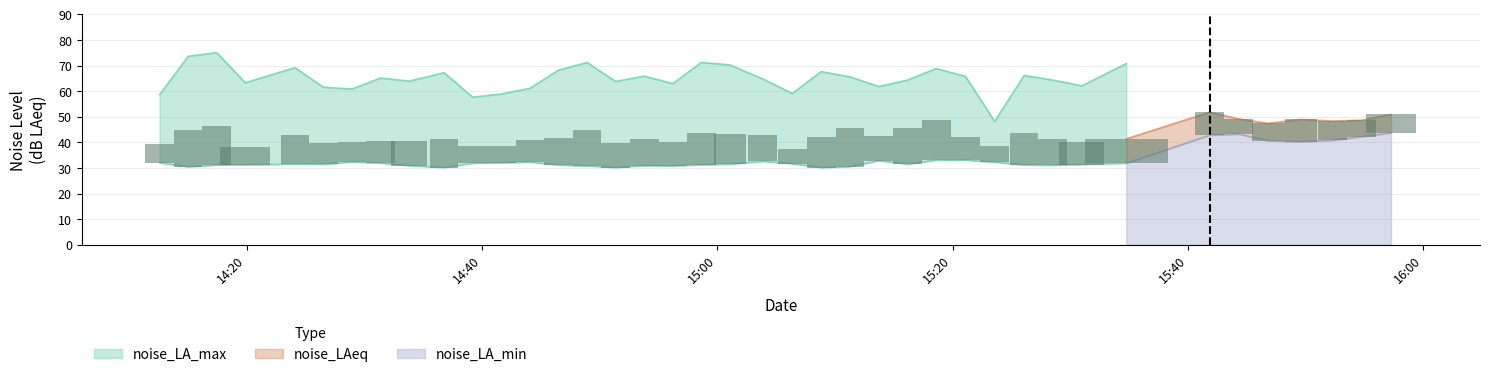

How many values in the noise_LA_min series are below 31?

9